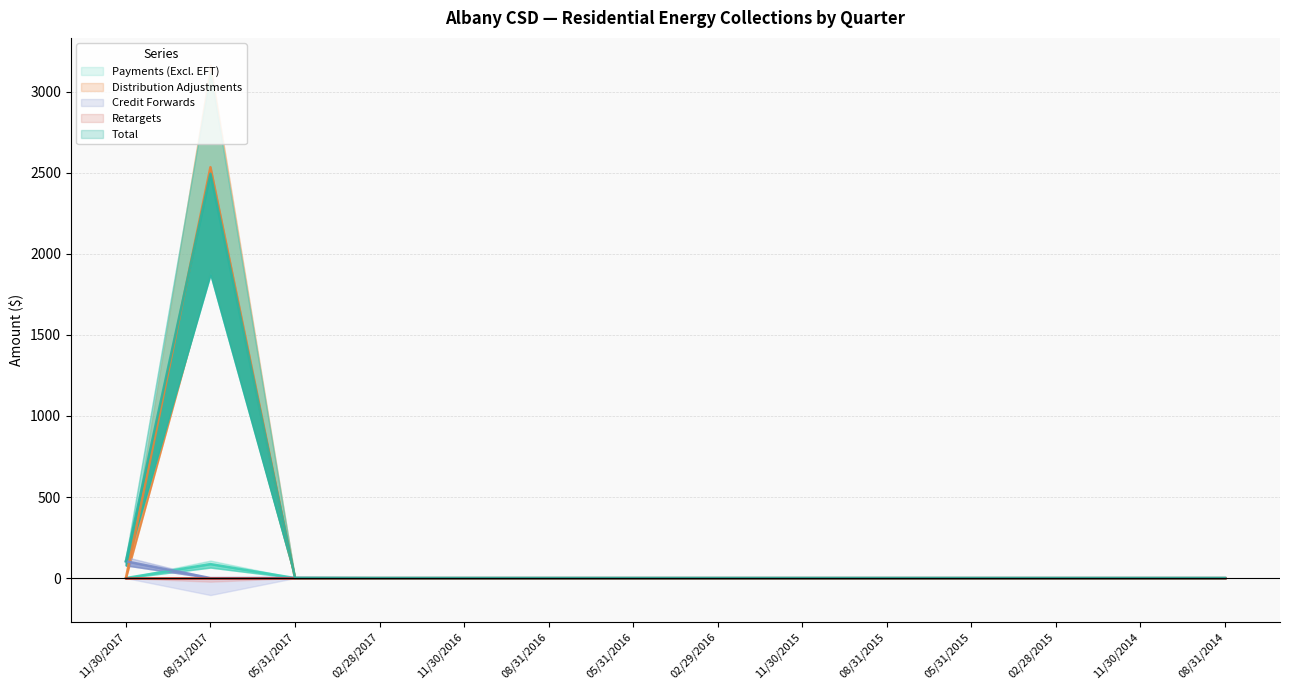

Between 05/31/2016 and 11/30/2014, which series saw the biggest shift?

Payments (Excl. EFT)